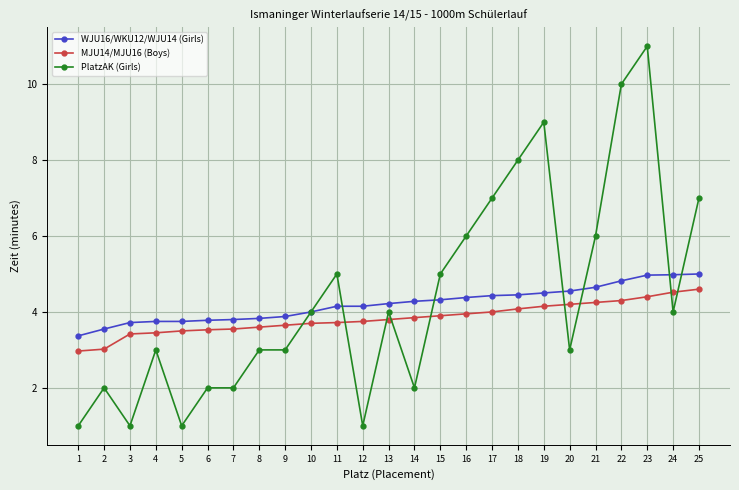

What is the approximate value of WJU16/WKU12/WJU14 (Girls) at 18?

4.5